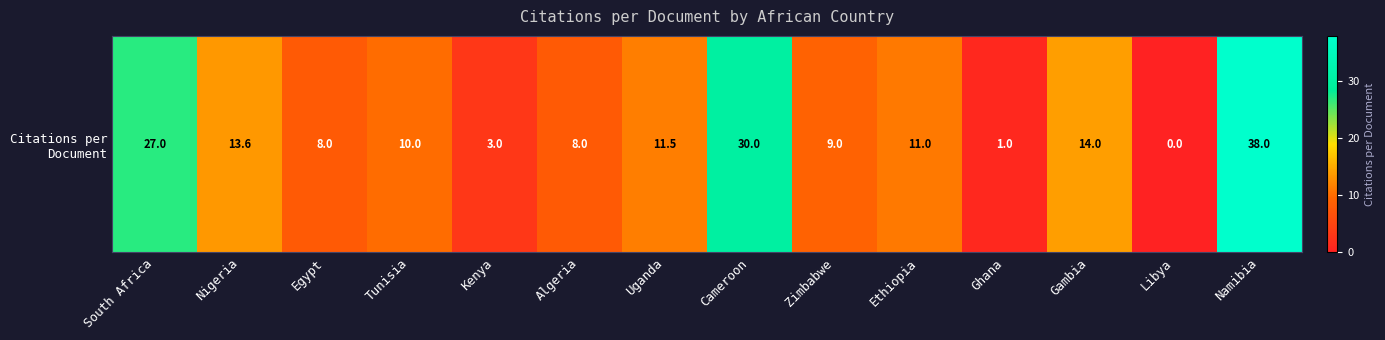

The chart shows a value of 38.0 at Namibia. True or false?

True